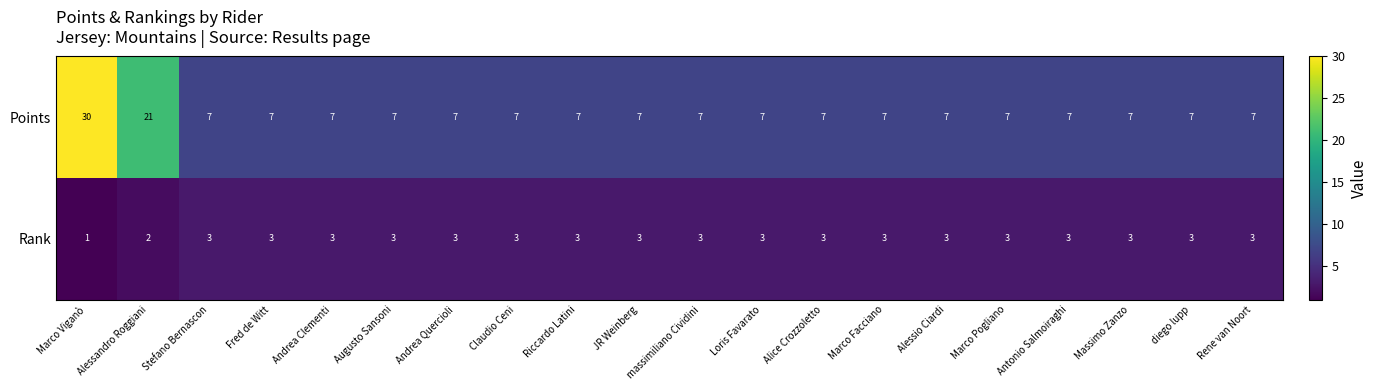

Read the Points value at Claudio Ceni, to the nearest 10.

10